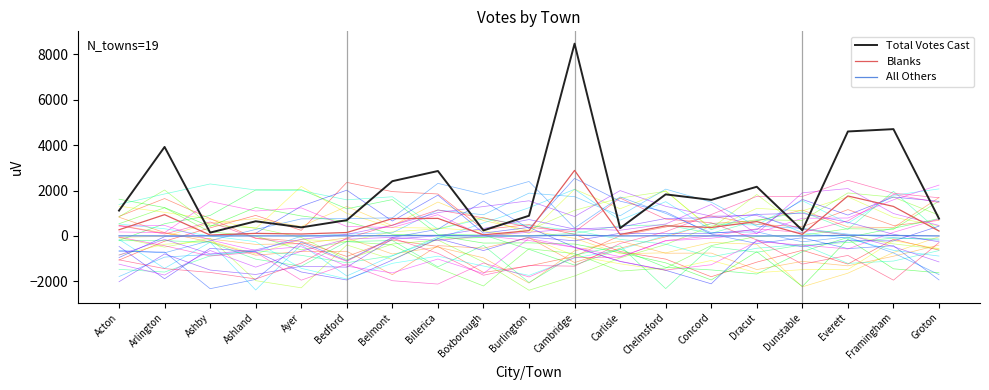

How many values in the All Others series exceed 1?

9